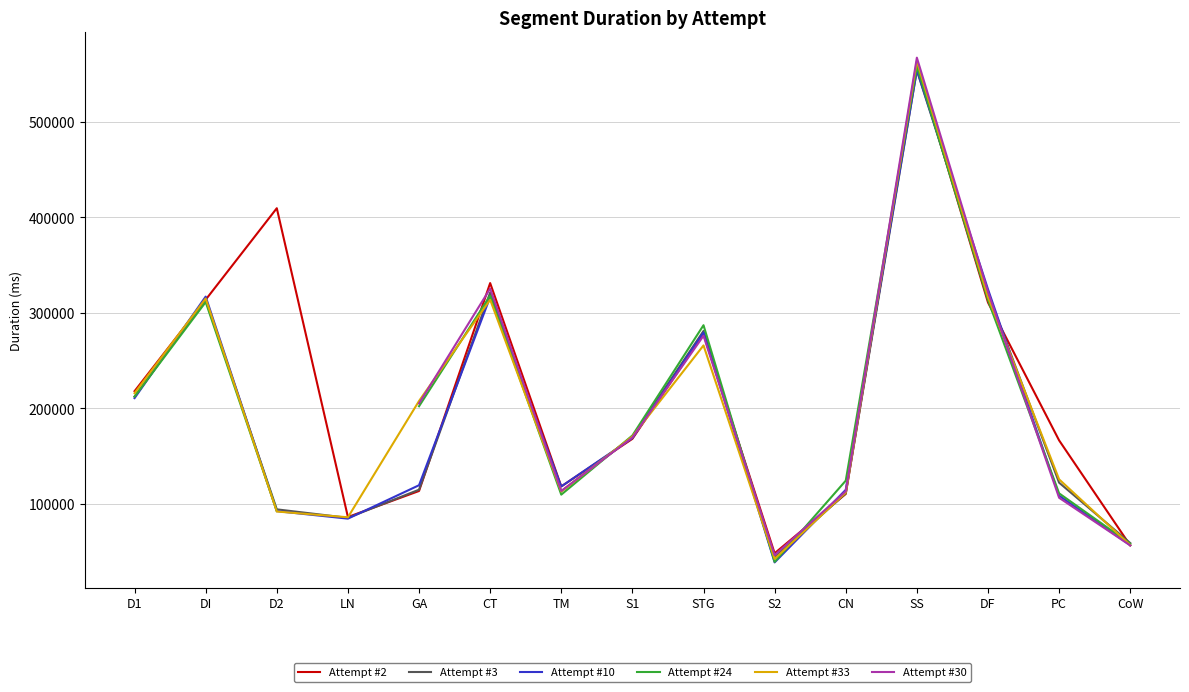

List the labels in order of Attempt #10 value, largest first.

SS, DF, DI, CT, STG, D1, S1, GA, TM, CN, PC, D2, LN, CoW, S2